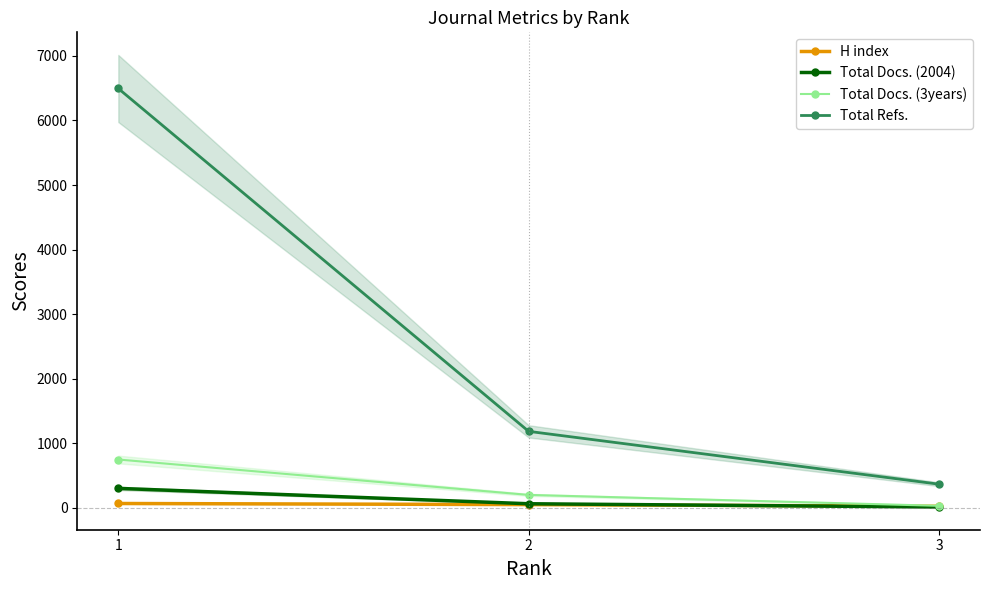

How many Total Docs. (3years) values are between 33 and 750?

3